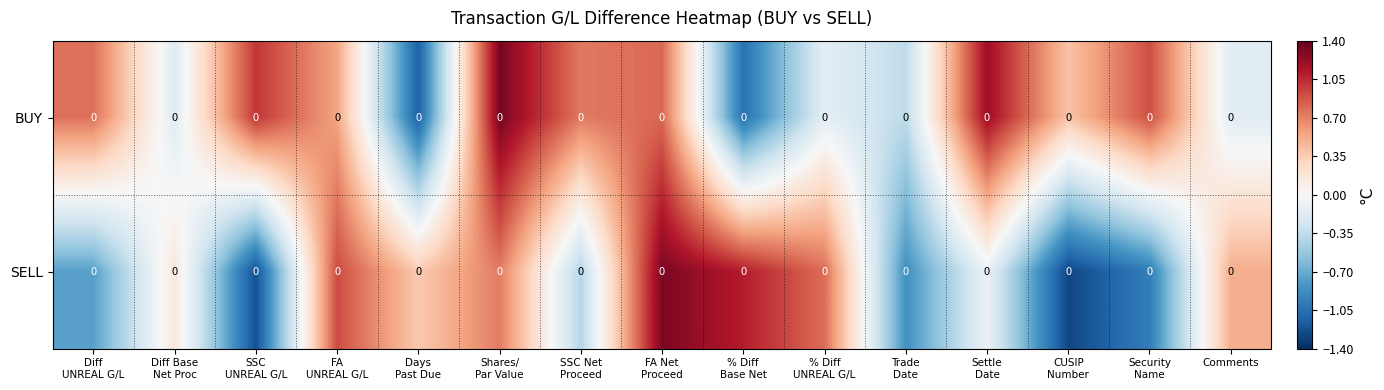

At CUSIP Number, list the series in order from smallest to largest.

SELL, BUY